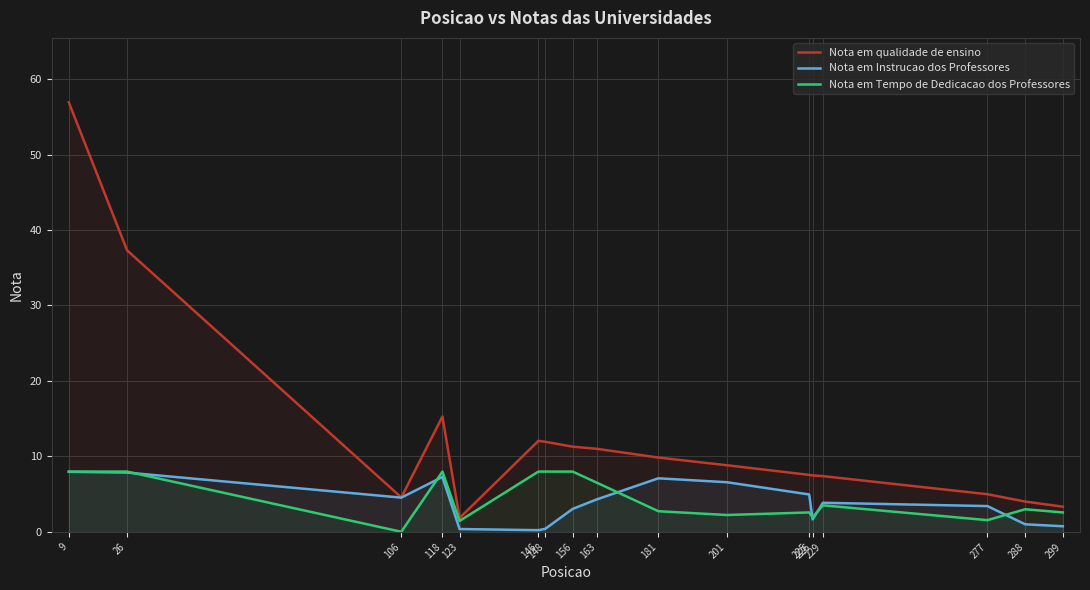

Between 9 and 181, which is larger?

9